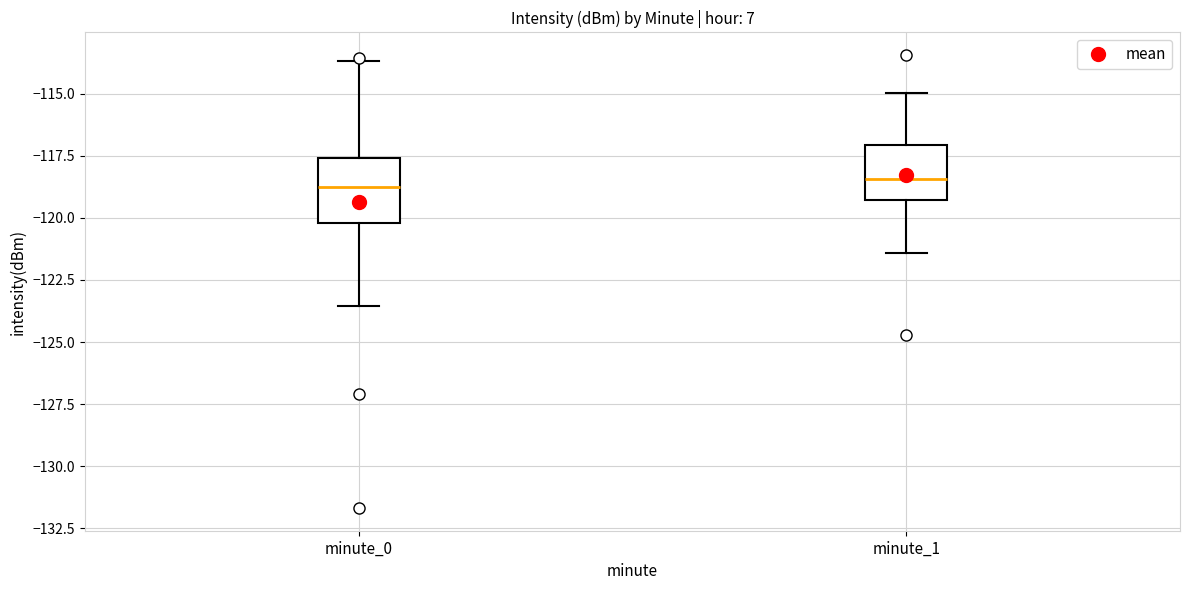

Reading left to right, transcribe this box plot: for each box, give where its median line is, the range the box spans, and where its two whiskers end, as read against the y-axis. The values are not printed on the chart, so give them approximately, as read against the axis.

minute_0: median -118.5, box -120.0 to -117.5, whiskers -123.5 to -113.5
minute_1: median -118.5, box -119.5 to -117.0, whiskers -121.5 to -115.0